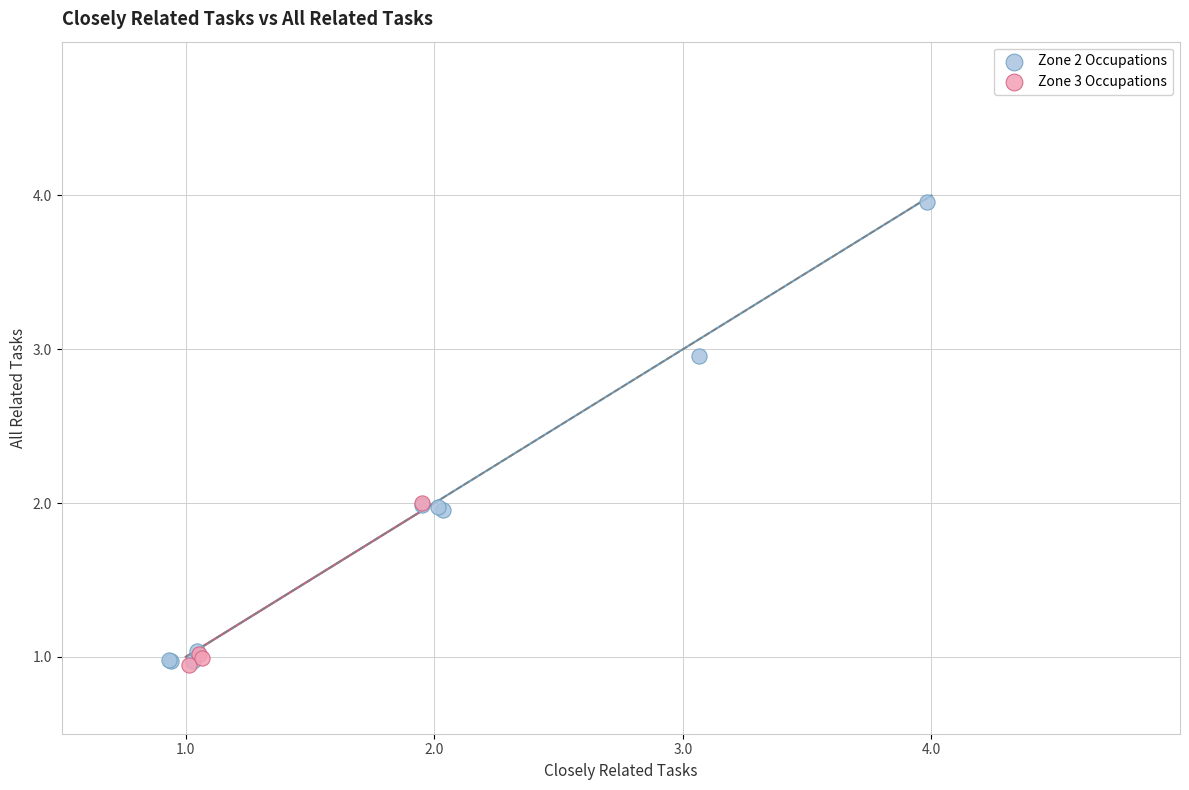

Which series contains the highest Y value?

Zone 2 Occupations